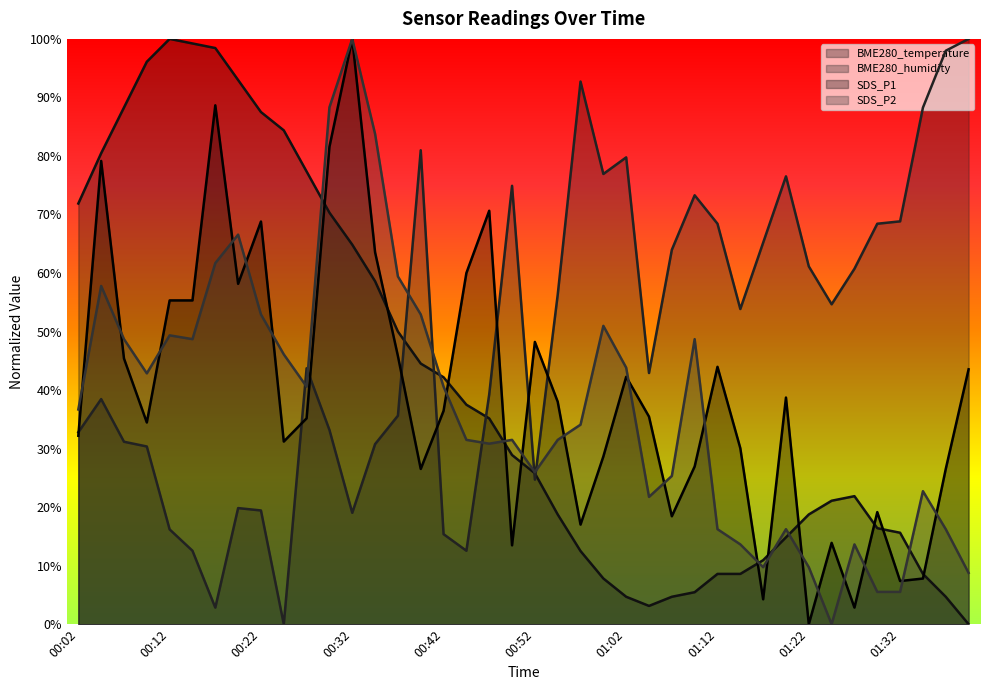

Is it true that SDS_P1 equals 26.5 at 01:38?

True